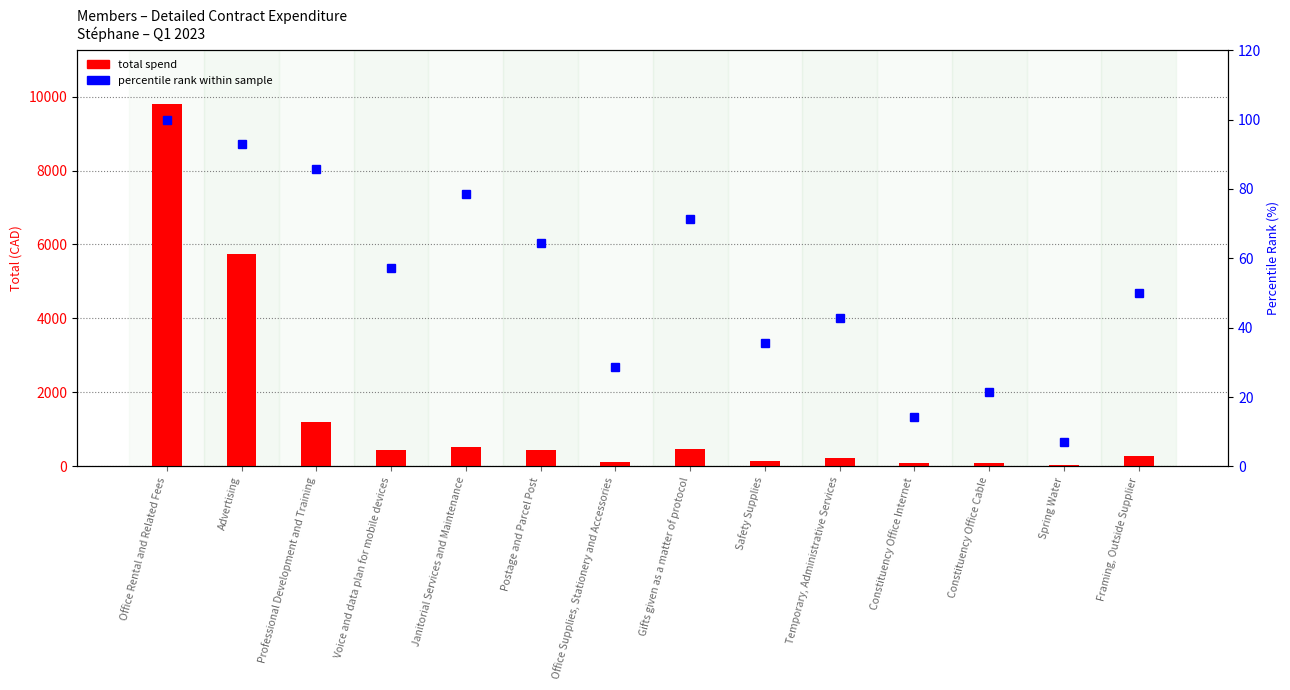

At which category is the sum across all series the highest?

Office Rental and Related Fees